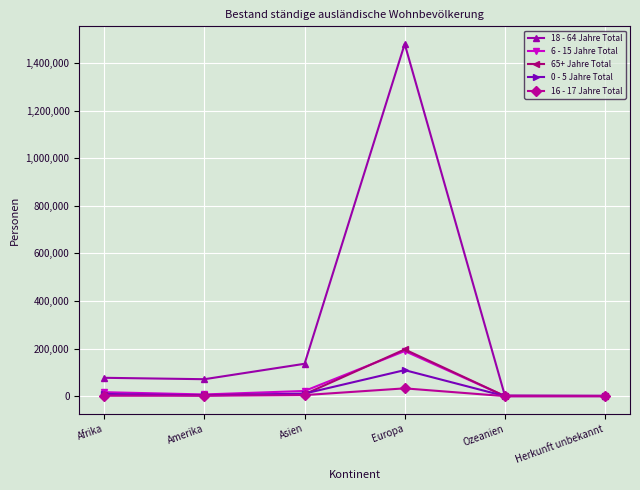

What is the label of the 6th point from the right?

Afrika